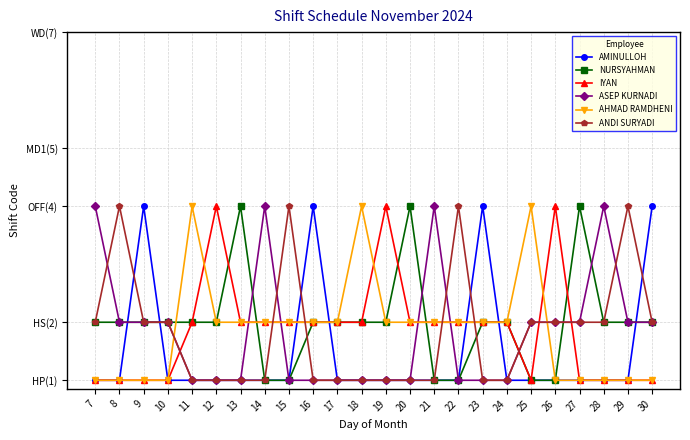

Rank the series at 24 from highest to lowest value.

NURSYAHMAN, IYAN, AHMAD RAMDHENI, AMINULLOH, ASEP KURNADI, ANDI SURYADI